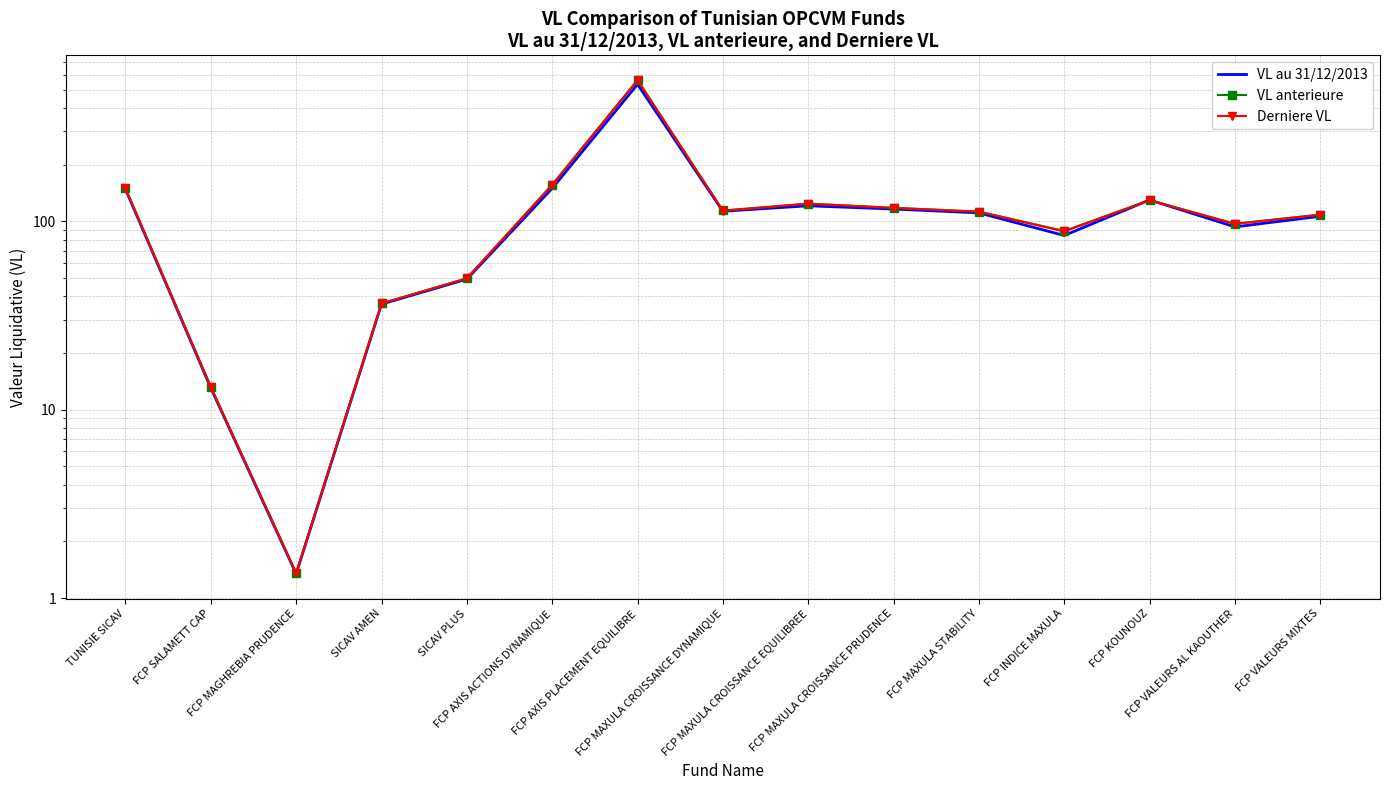

At which category does the chart reach its peak across all series?

FCP AXIS PLACEMENT EQUILIBRE